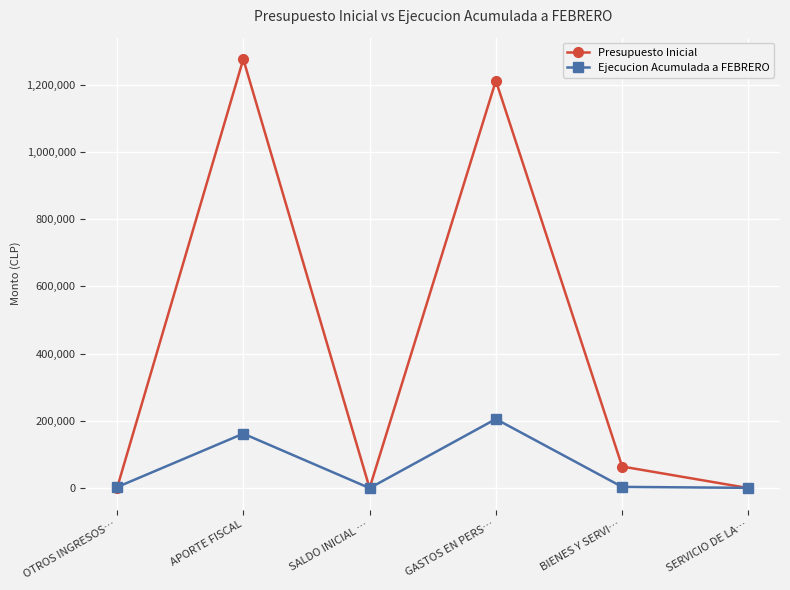

Where is the first local maximum for Ejecucion Acumulada a FEBRERO?

APORTE FISCAL